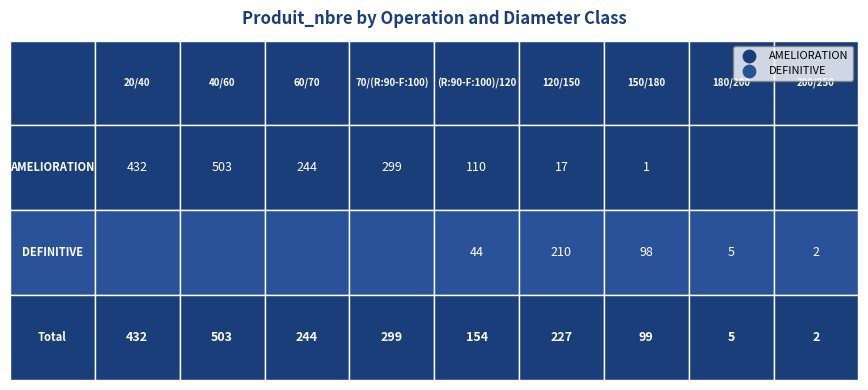

Count the number of data series in this chart.

2